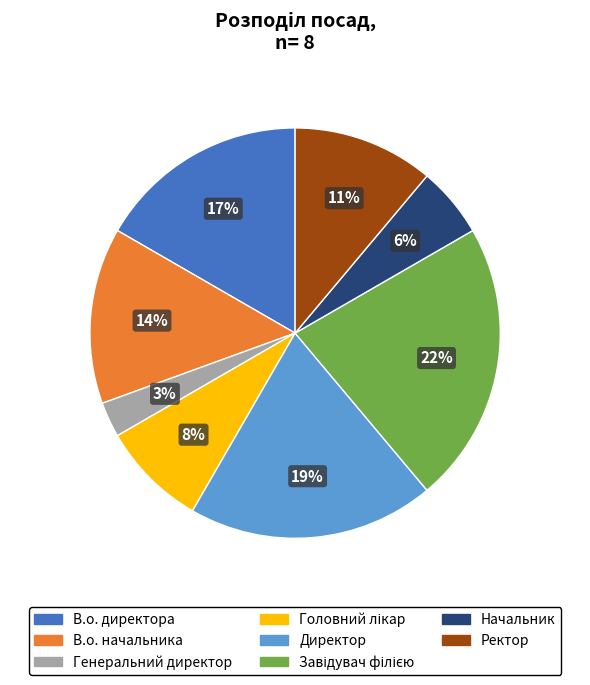

Do В.о. начальника and Начальник together represent more than half of the pie?

No